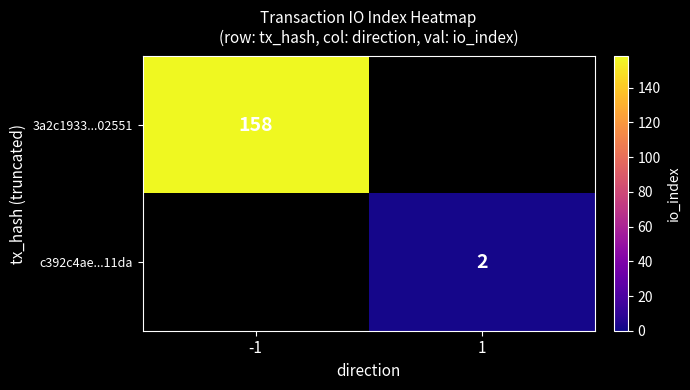

Is it true that 3a2c1933...02551 equals 158 at -1?

True